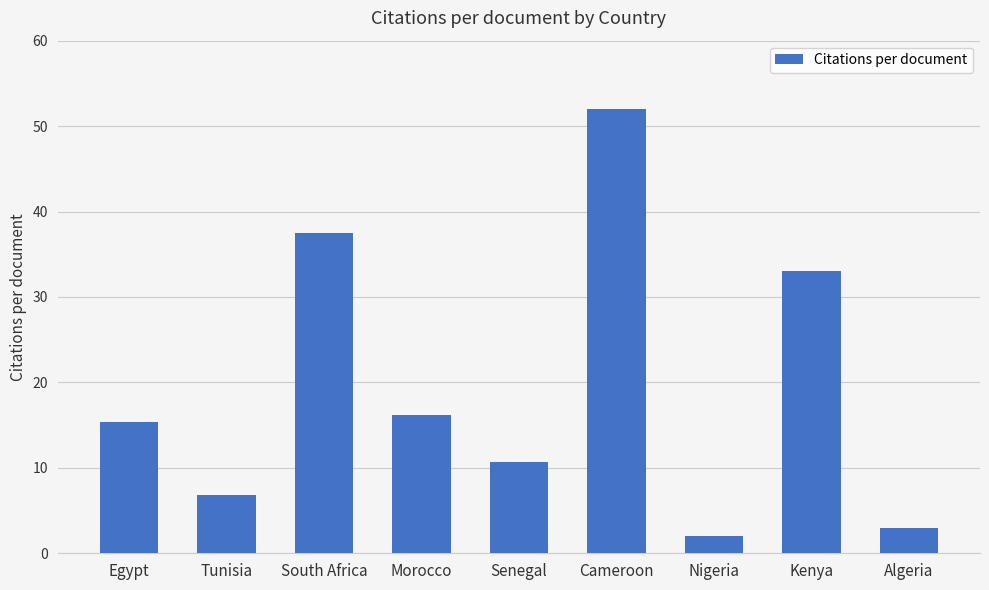

What is the label of the 7th bar from the left?

Nigeria